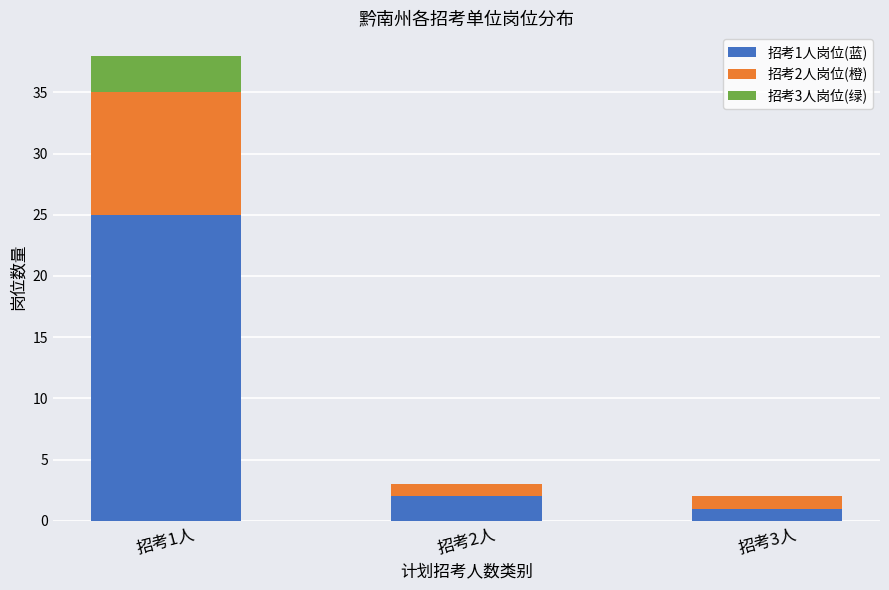

At which category is the sum across all series the highest?

招考1人